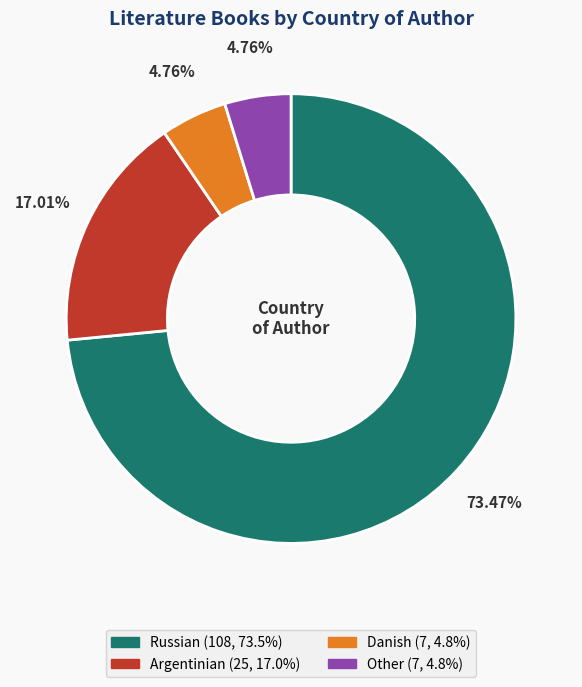

Is there any slice that represents more than half of the pie?

Yes